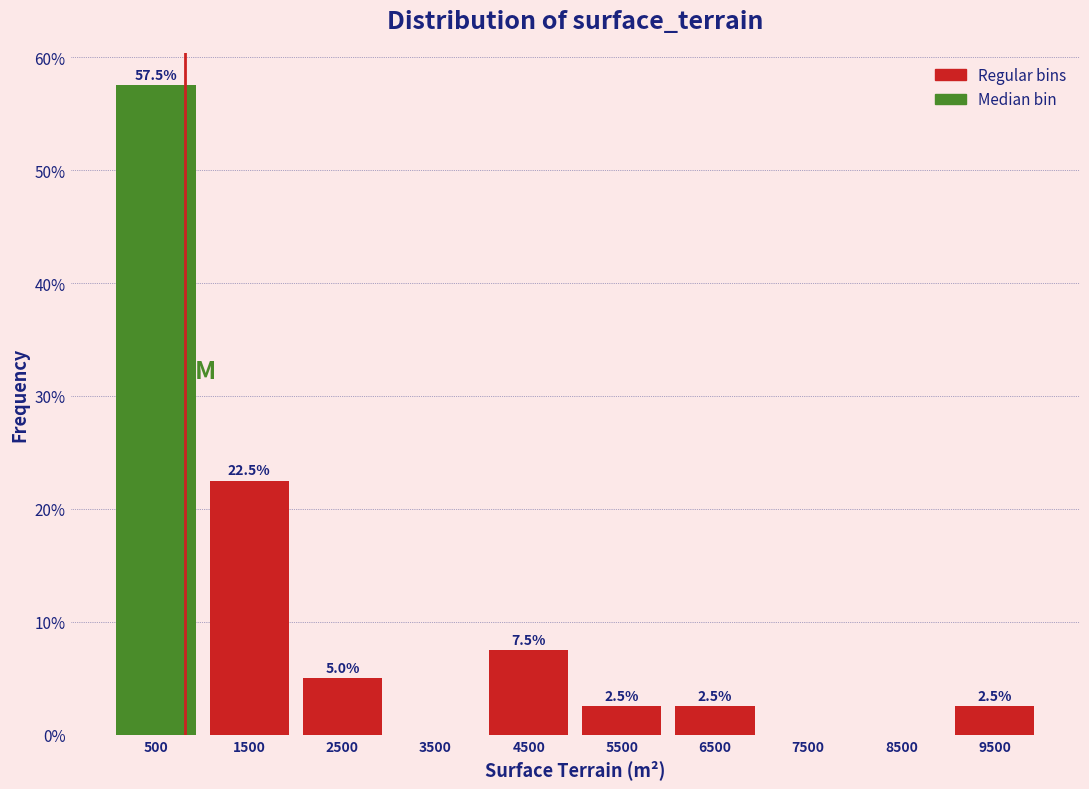

Over which range of the x-axis is the bar tallest?

0 to 1000